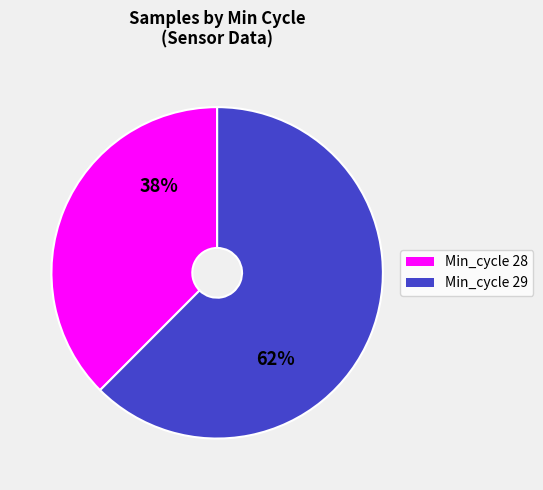

Approximately how many times larger is the value at Min_cycle 28 compared to Min_cycle 29?

0.6